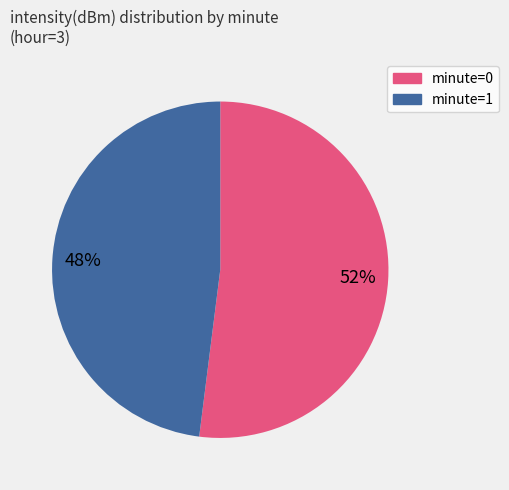

To the nearest percent, what is the average slice percentage?

50%